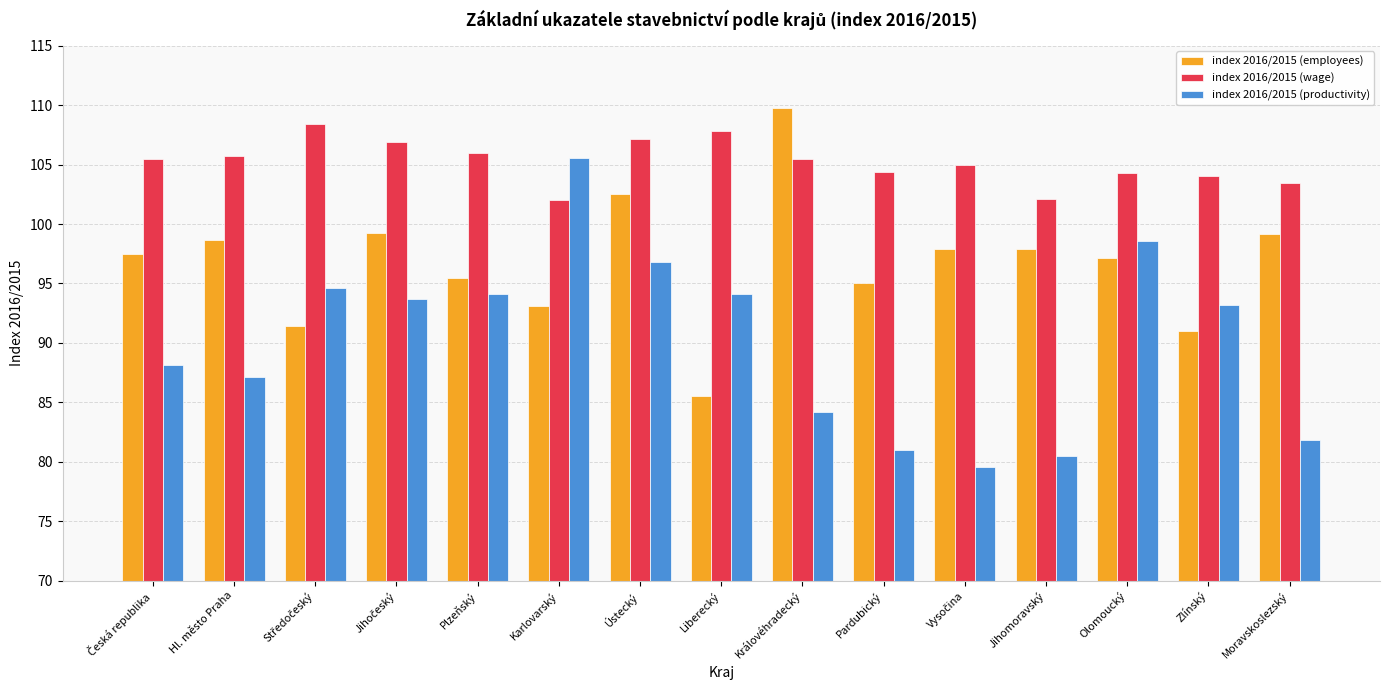

The index 2016/2015 (productivity) series shows 94.1 at Plzeňský. True or false?

True